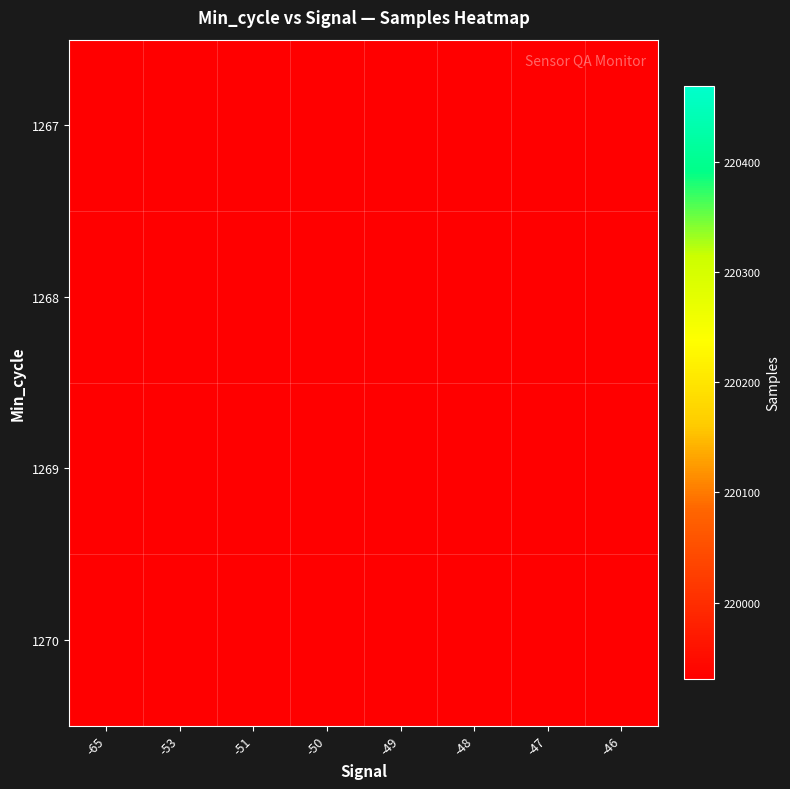

Reading right to left, transcribe all the data shown in this chart.

1267: -46=0.0	-47=220059.0	-48=220194.5	-49=0.0	-50=220407.3	-51=220468.5	-53=0.0	-65=220169.0
1268: -46=0.0	-47=220055.0	-48=220201.0	-49=220127.2	-50=220111.0	-51=220387.3	-53=0.0	-65=0.0
1269: -46=220179.0	-47=0.0	-48=0.0	-49=0.0	-50=0.0	-51=220059.0	-53=0.0	-65=0.0
1270: -46=0.0	-47=0.0	-48=220063.0	-49=219930.8	-50=220432.0	-51=0.0	-53=219963.0	-65=0.0